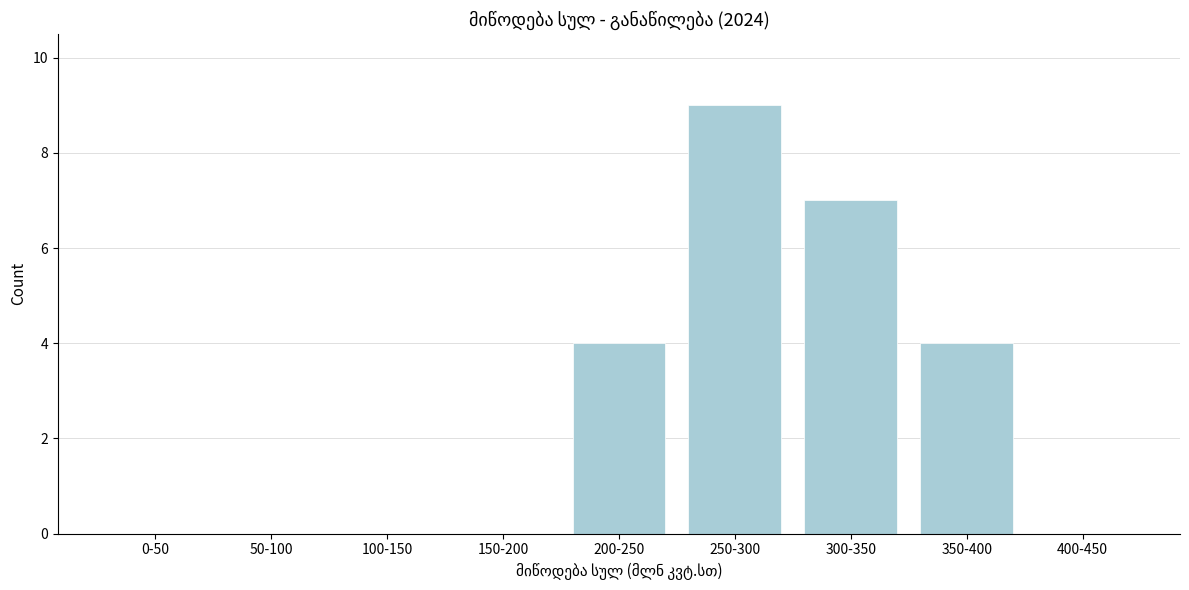

Reading left to right, what are all the values shown in this chart?

0-50=0	50-100=0	100-150=0	150-200=0	200-250=4	250-300=9	300-350=7	350-400=4	400-450=0